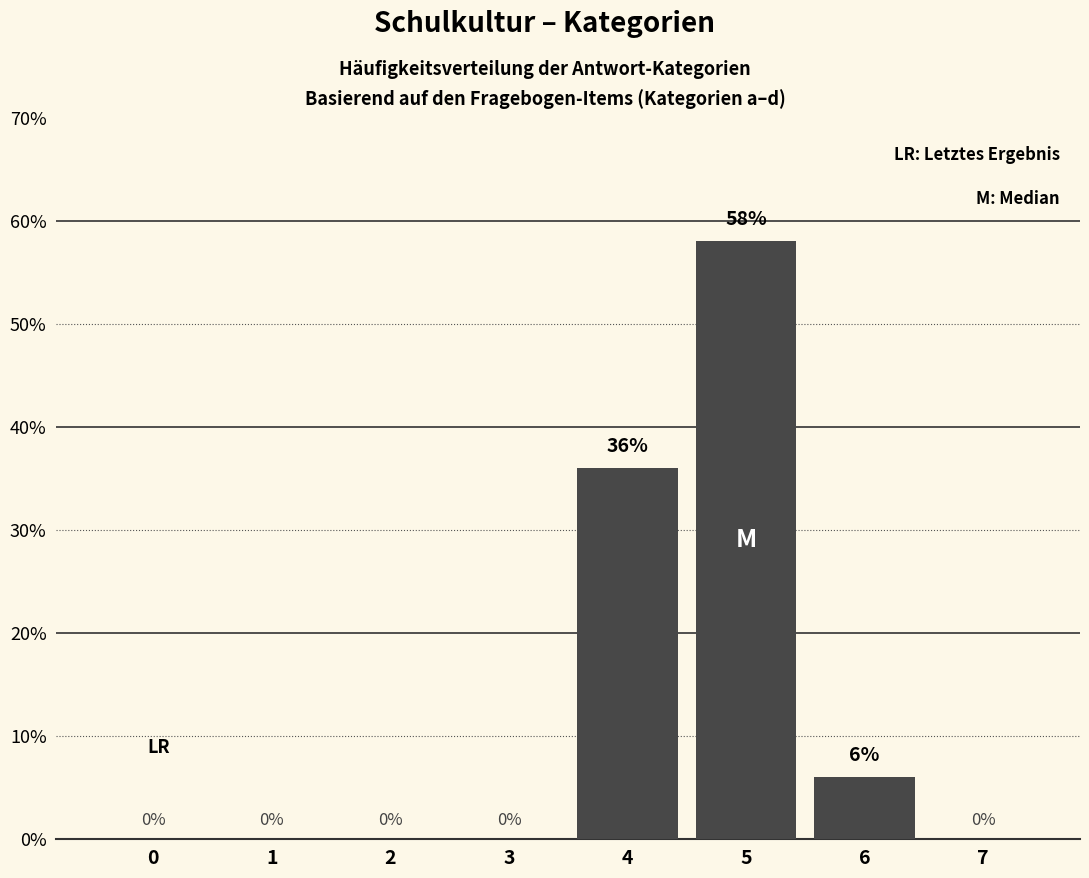

Reading right to left, extract all data points from this chart.

7=0	6=6	5=58	4=36	3=0	2=0	1=0	0=0